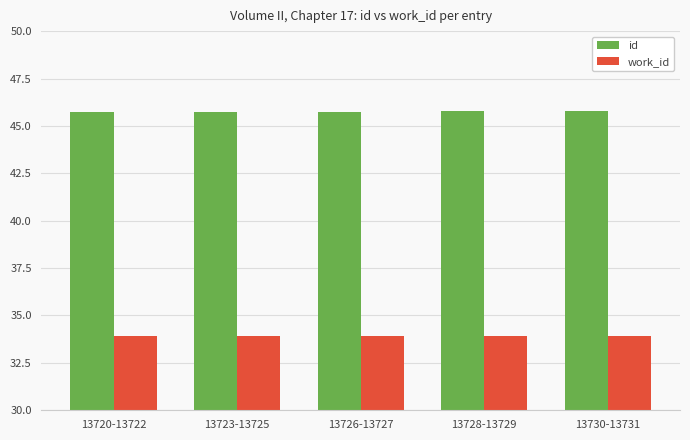

What is the value of the work_id bar at the 5th from the left?

33.9